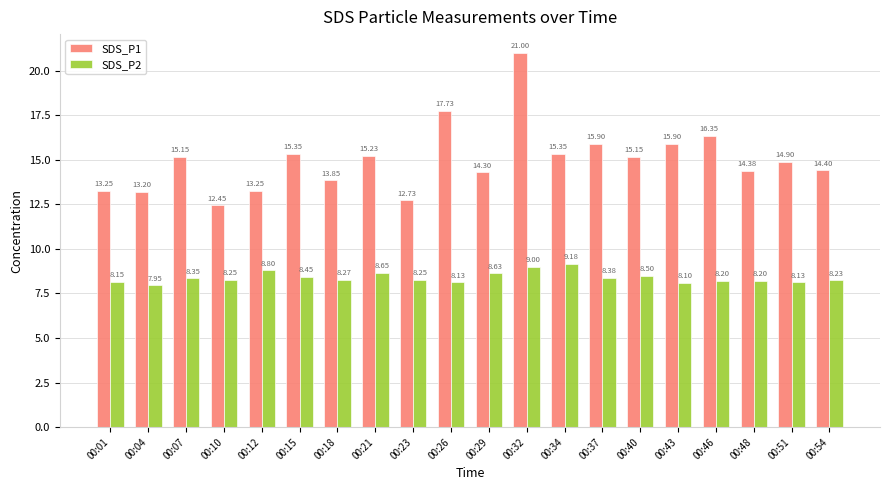

Rank the series by their maximum value, from highest to lowest.

SDS_P1, SDS_P2